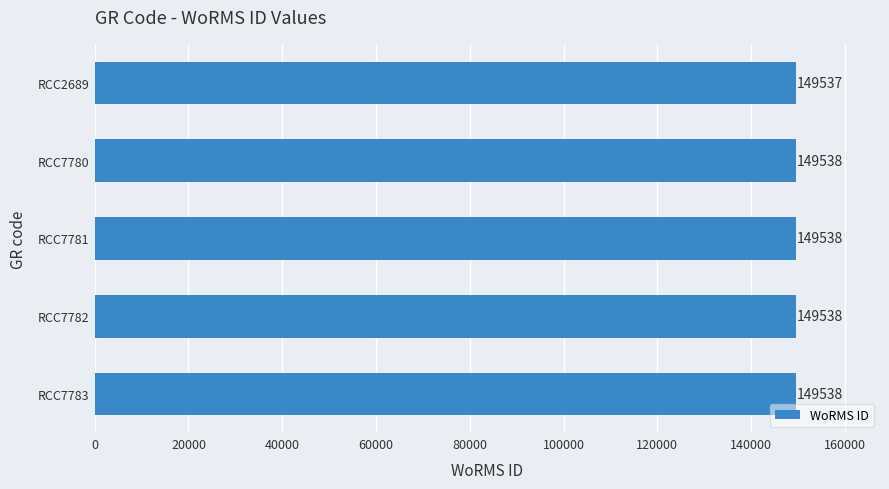

The value at RCC7781 is 149538. True or false?

True